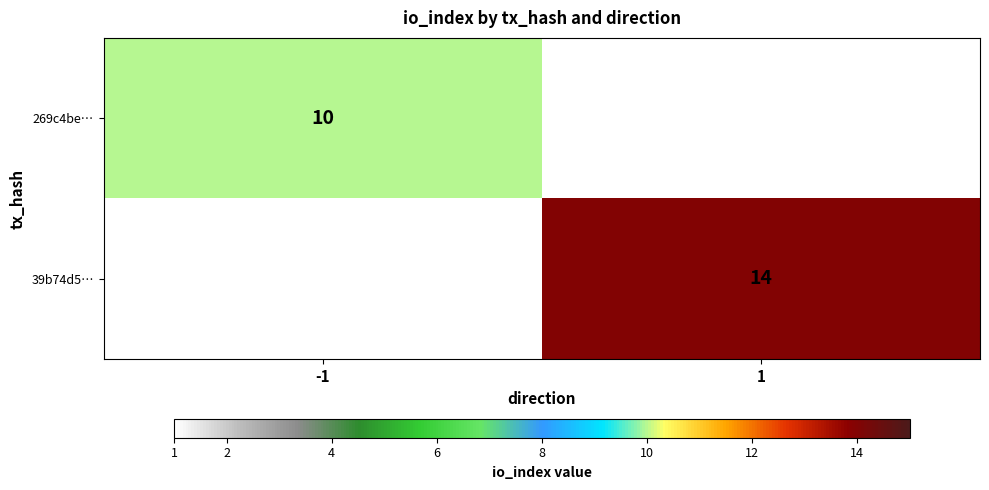

The 39b74d5… series shows 4 at 1. True or false?

False